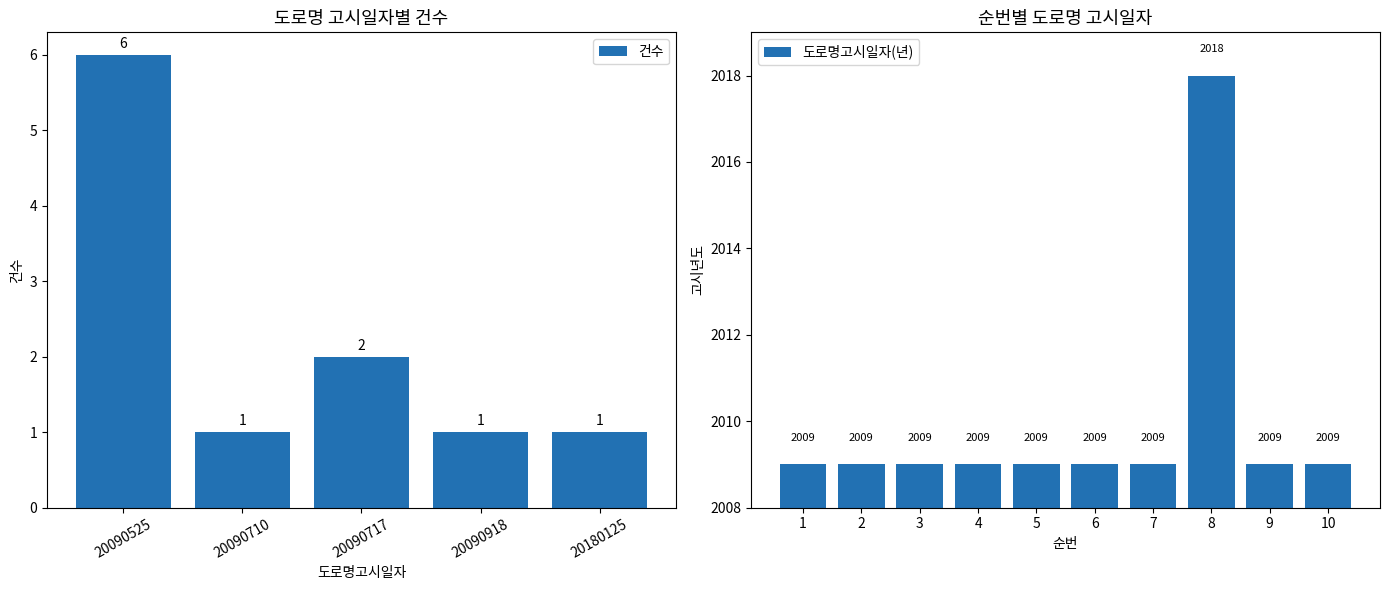

What is the sum of the 도로명고시일자(년) values at 4 and 6?

4018